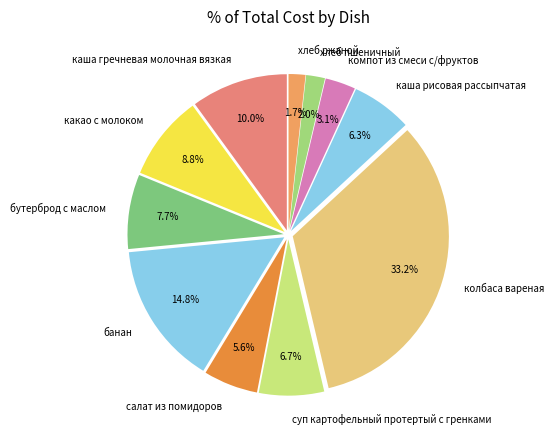

How much of the chart is everything except хлеб ржаной?

98.3%